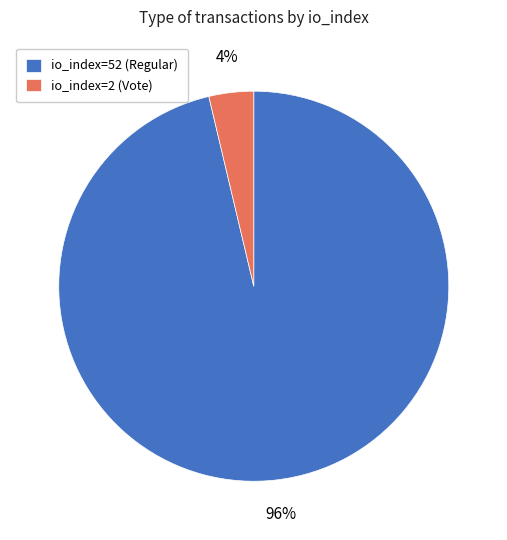

To the nearest percent, what is the average slice percentage?

50%